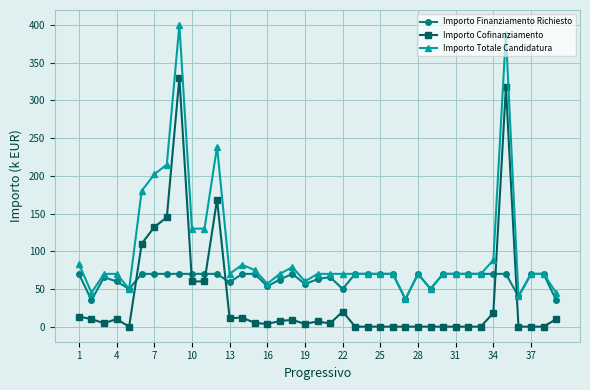

How many series are shown in this chart?

3